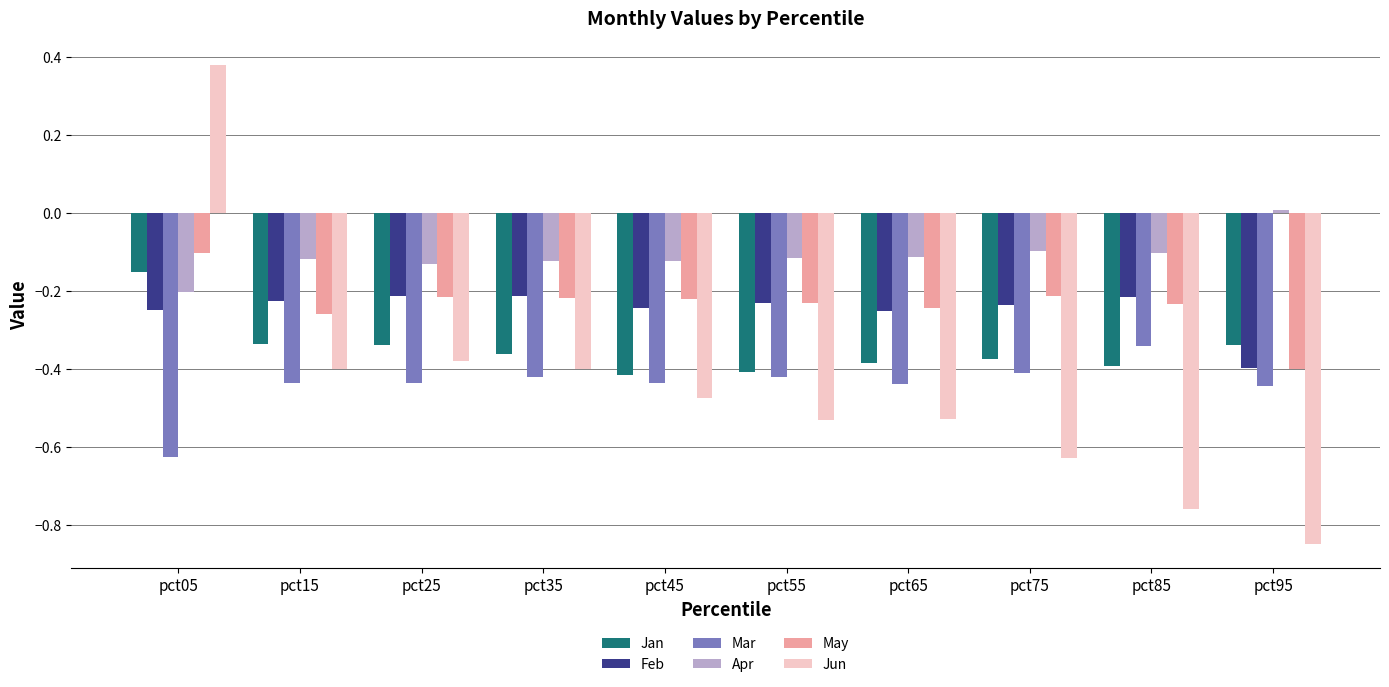

At how many categories does at least one series exceed 0?

2